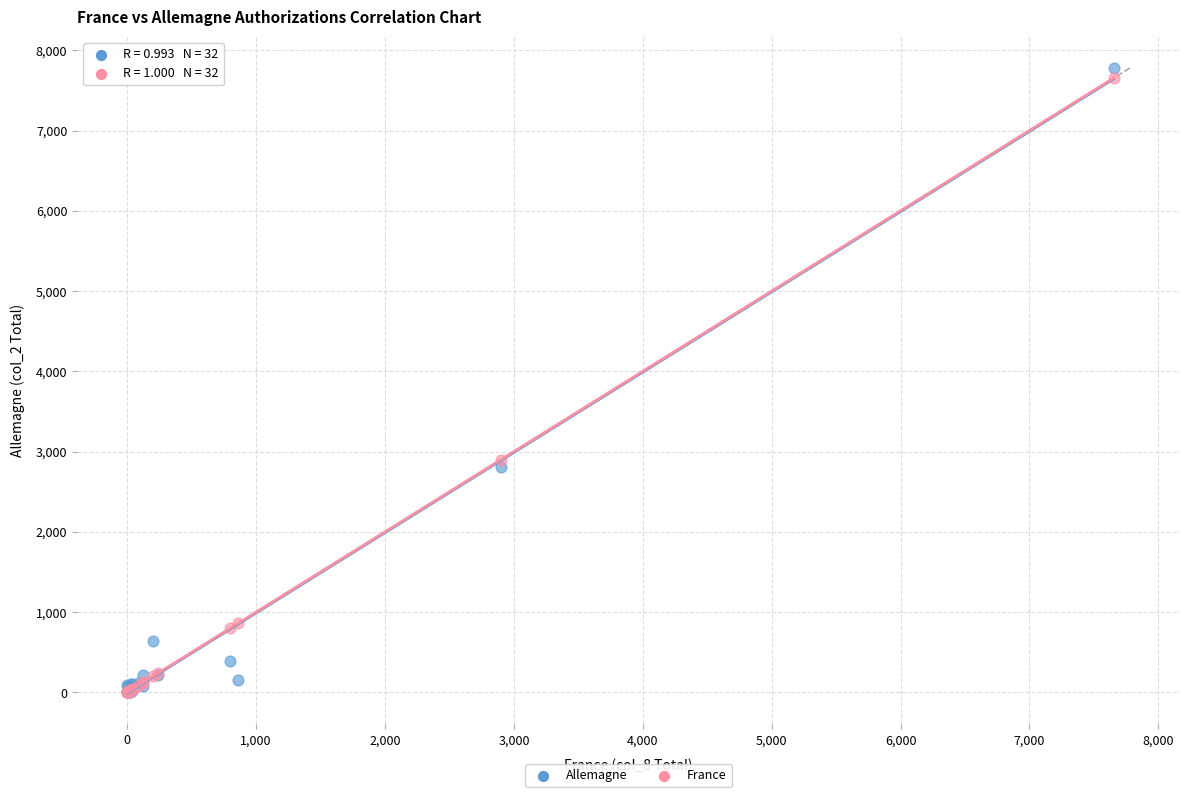

Which series has the largest Y range (max minus min)?

Allemagne